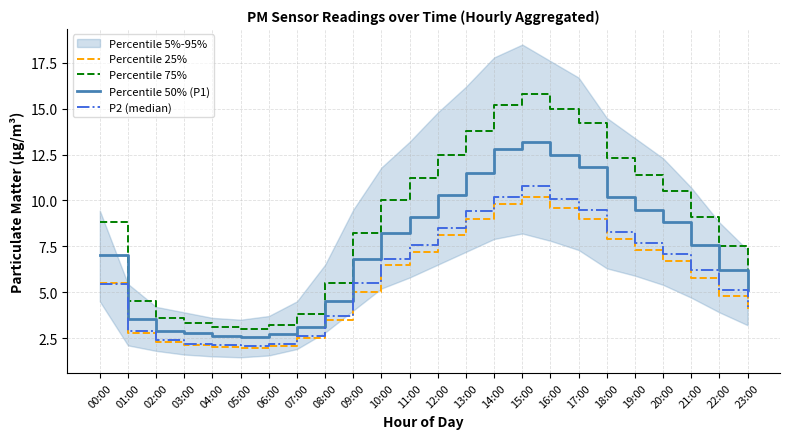

What is the maximum value for Percentile 75%?

15.8